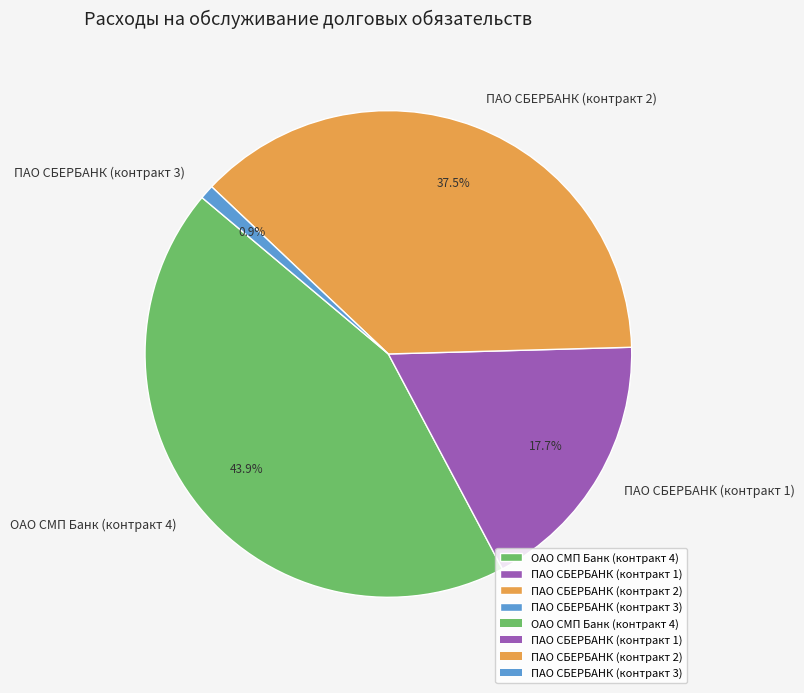

Combined, do ПАО СБЕРБАНК (контракт 2) and ОАО СМП Банк (контракт 4) account for over 50%?

Yes